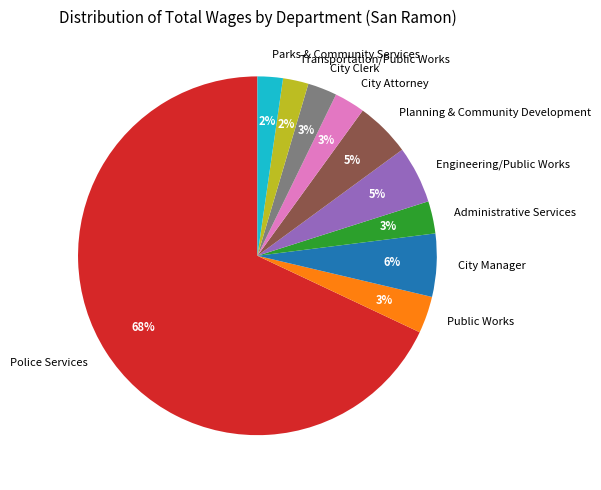

Do City Clerk and Public Works together represent more than half of the pie?

No